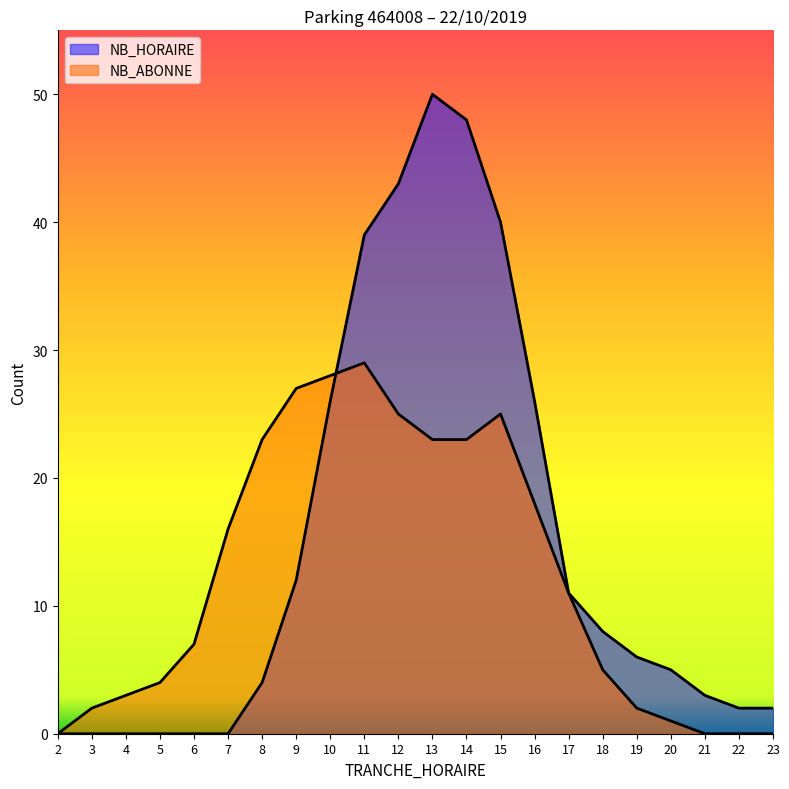

Count the number of categories in the chart.

22